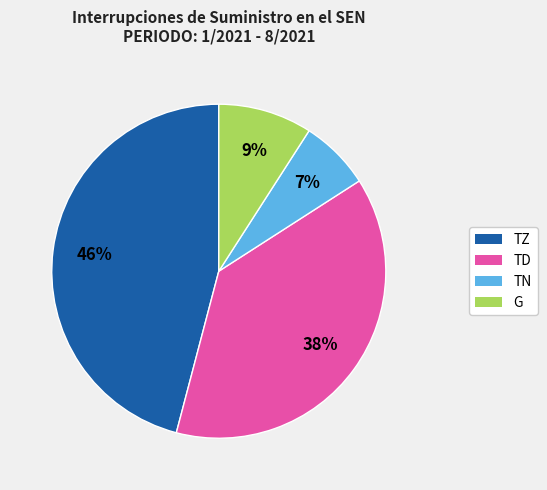

To the nearest percent, what is the difference between the largest and smallest slice percentages?

39%